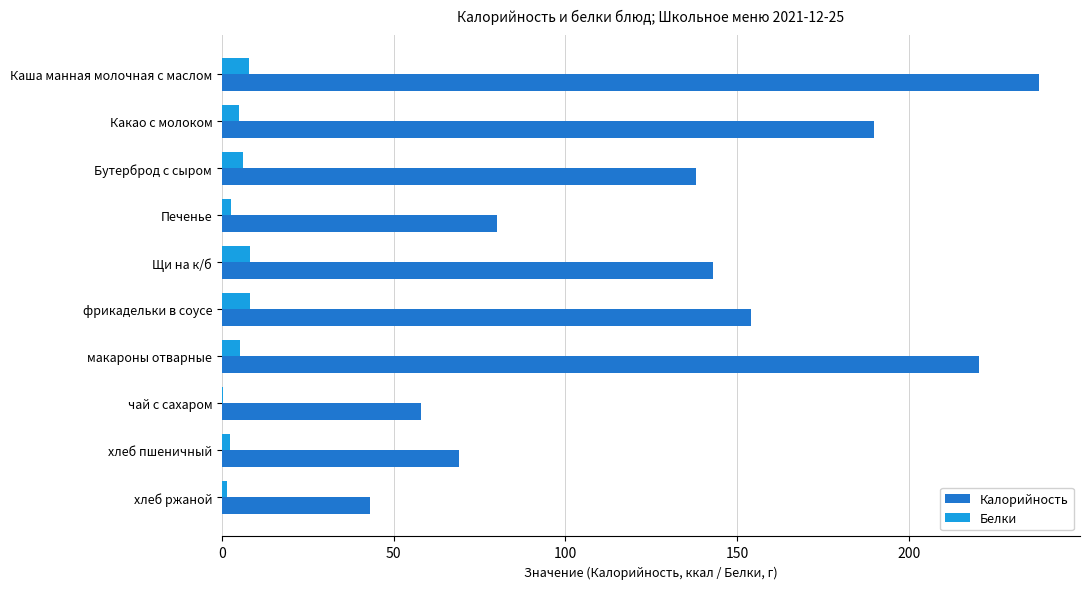

What is the maximum value for Белки?

8.3